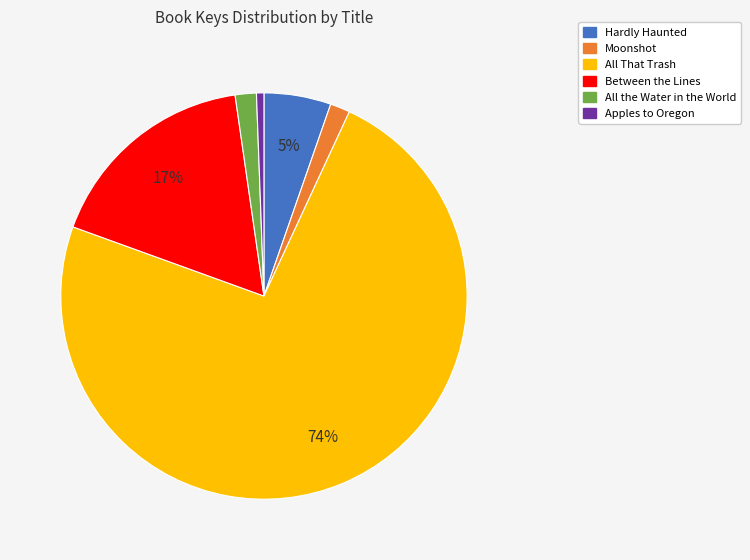

Is it true that All the Water in the World is 2% of the pie?

True